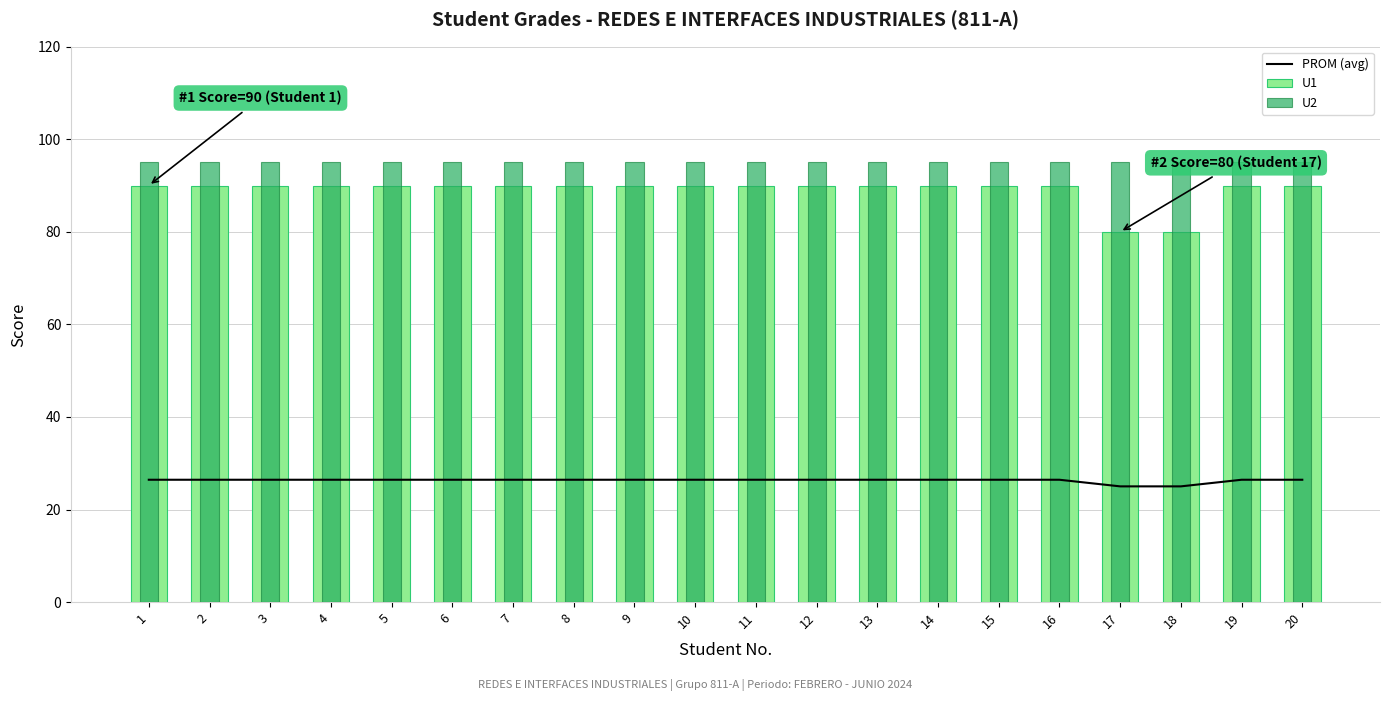

Which series has the largest total across all categories?

U2